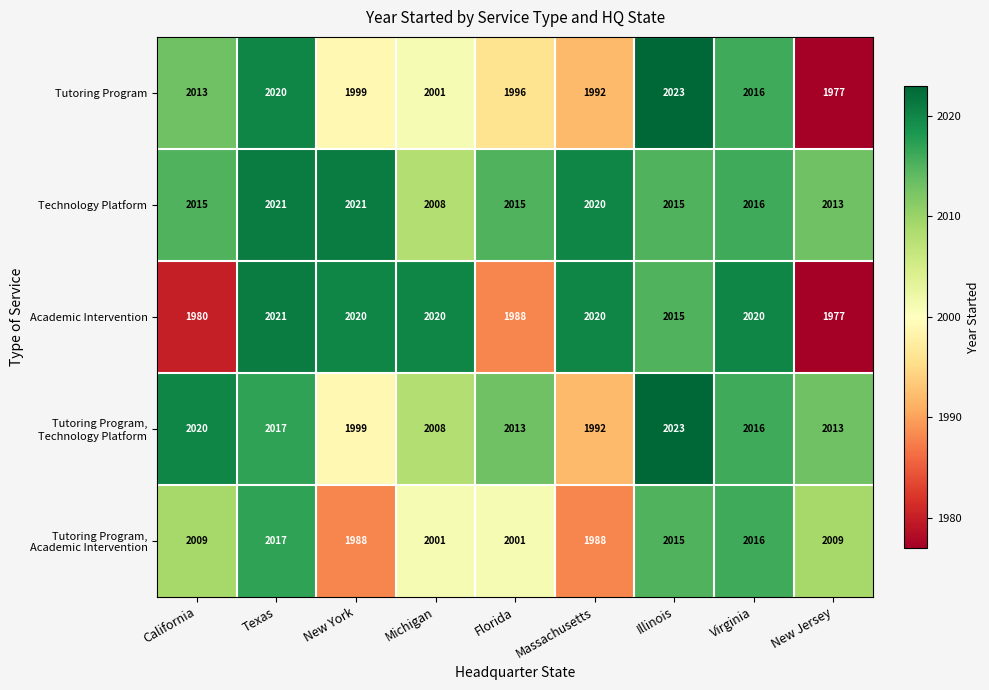

At which label is Tutoring Program closest to 2000?

New York